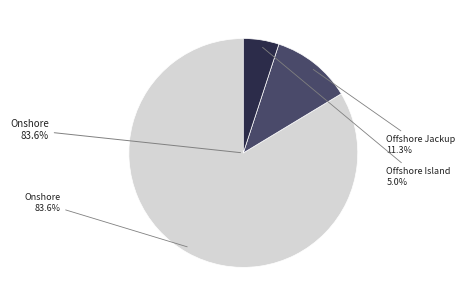

Rank the categories by value from lowest to highest.

Offshore Island, Offshore Jackup, Onshore